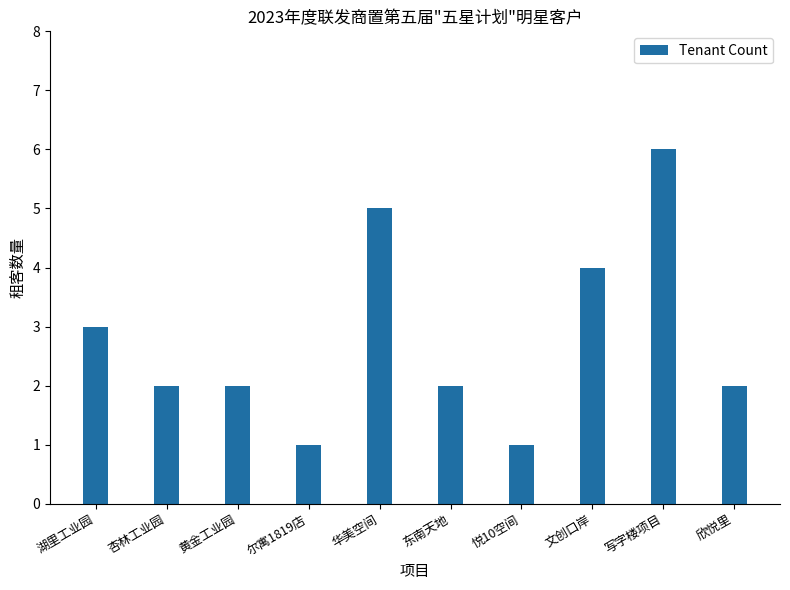

How many data points does each series have?

10